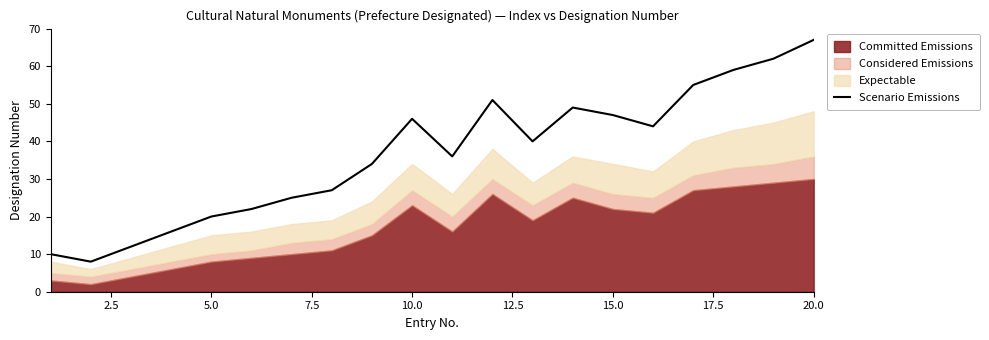

Does the chart display data point markers on the line(s)?

No